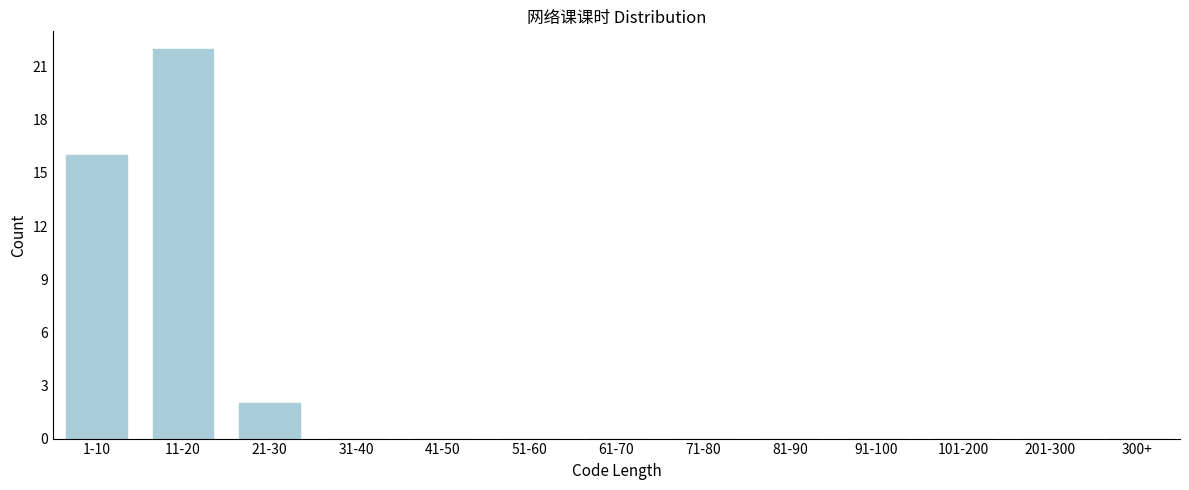

Reading left to right, list all the values displayed in this chart.

1-10=16	11-20=22	21-30=2	31-40=0	41-50=0	51-60=0	61-70=0	71-80=0	81-90=0	91-100=0	101-200=0	201-300=0	300+=0